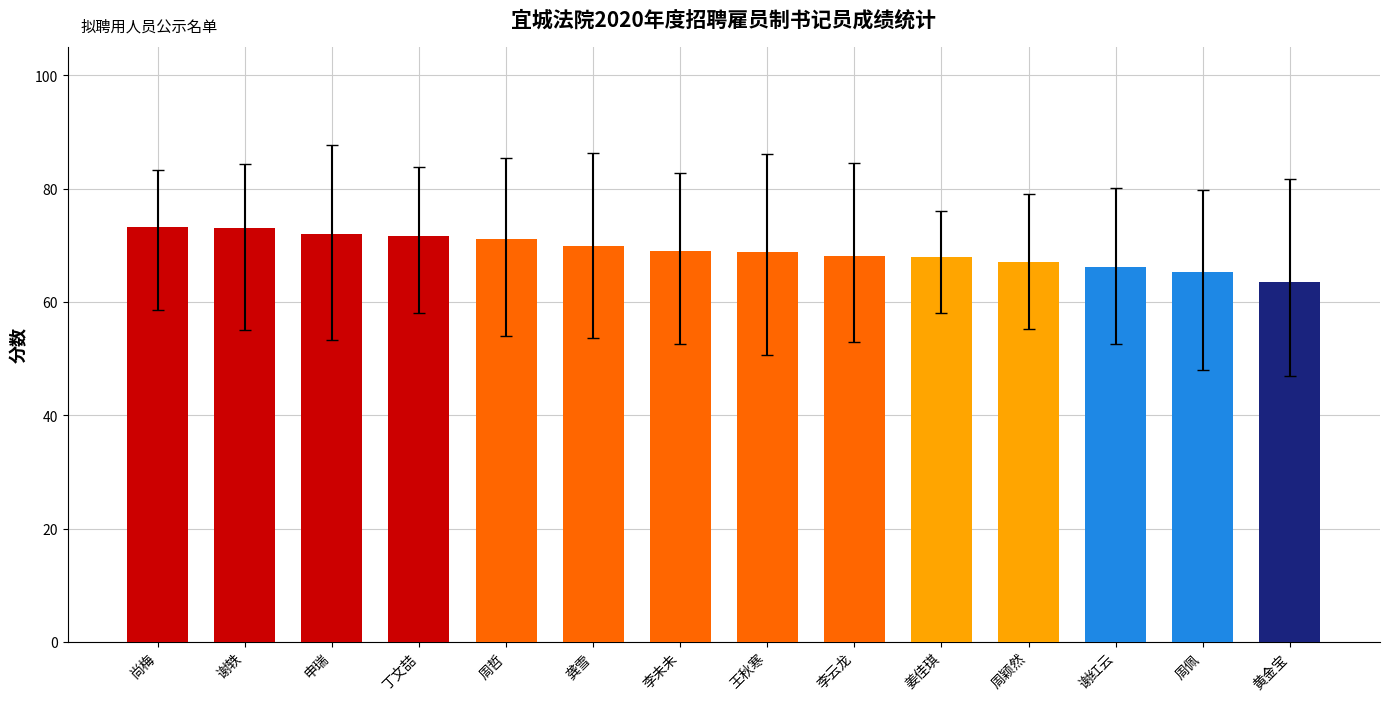

What is the difference between the maximum and second lowest values?

7.9